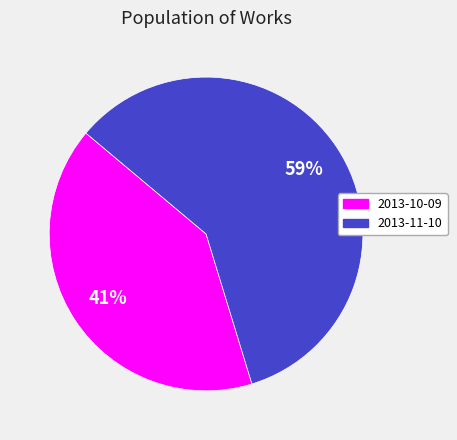

Do 2013-11-10 and 2013-10-09 together represent more than half of the pie?

Yes